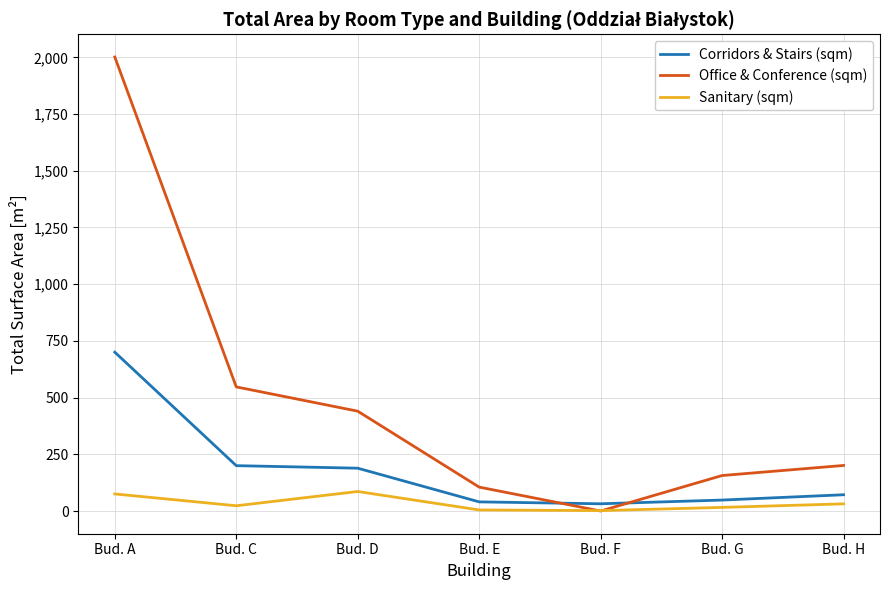

Is the value of Office & Conference (sqm) at Bud. G greater than the value of Sanitary (sqm) at Bud. D?

Yes